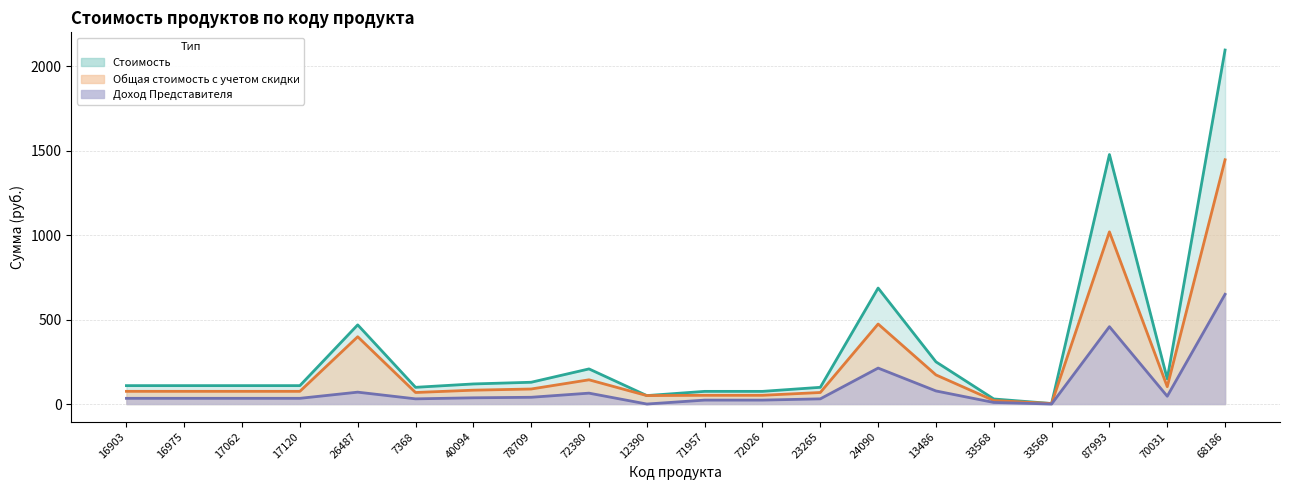

Count the number of data series in this chart.

3